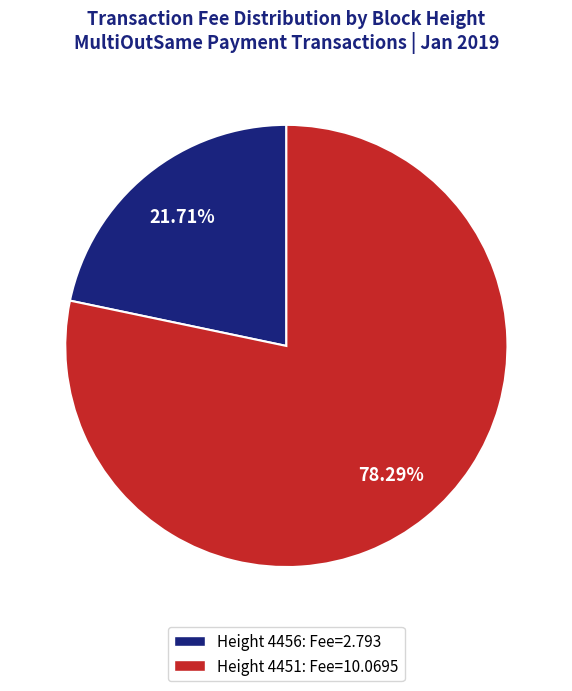

Is the sum of Height 4451: Fee=10.0695 and Height 4456: Fee=2.793 greater than half?

Yes